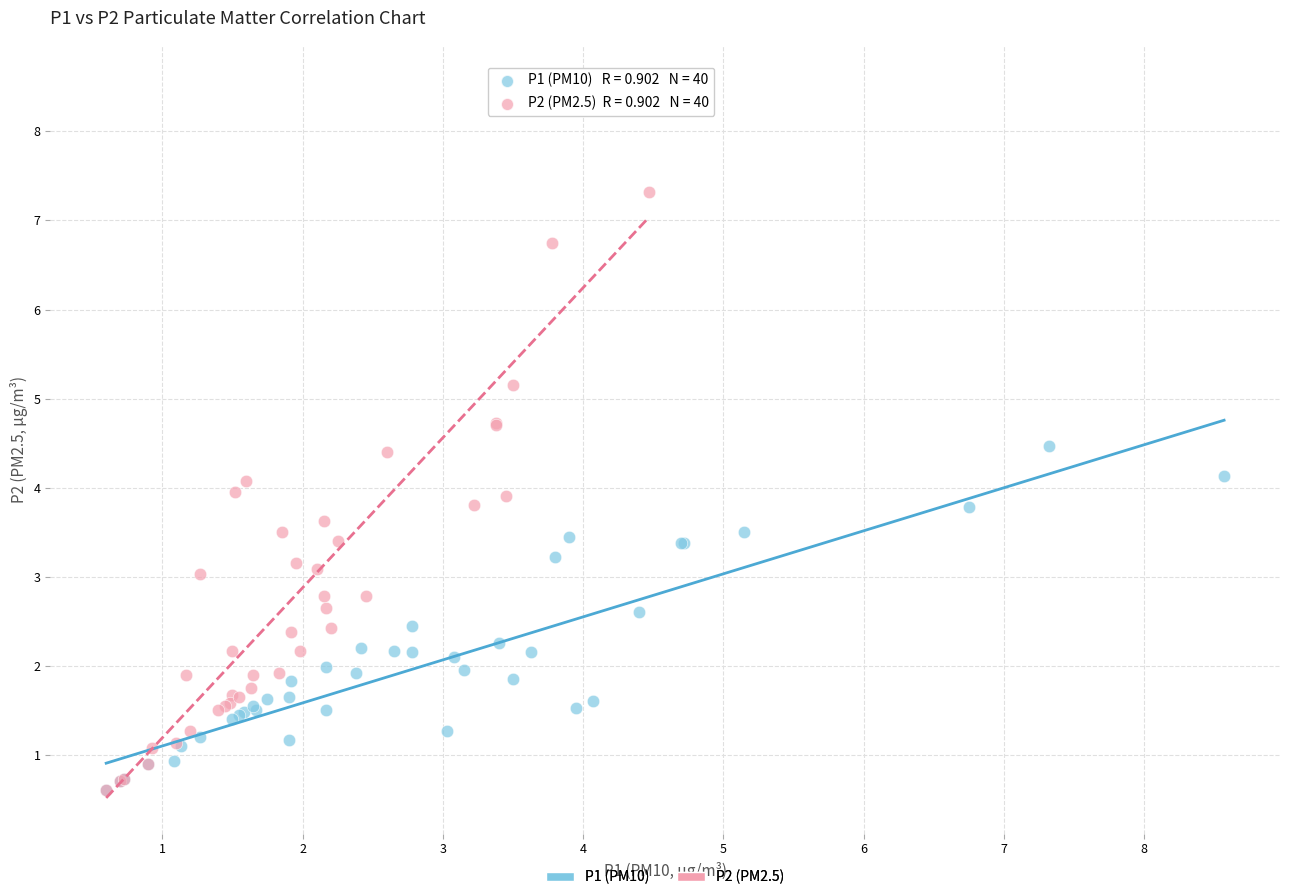

Which series has the widest spread of Y values?

P2 (PM2.5)